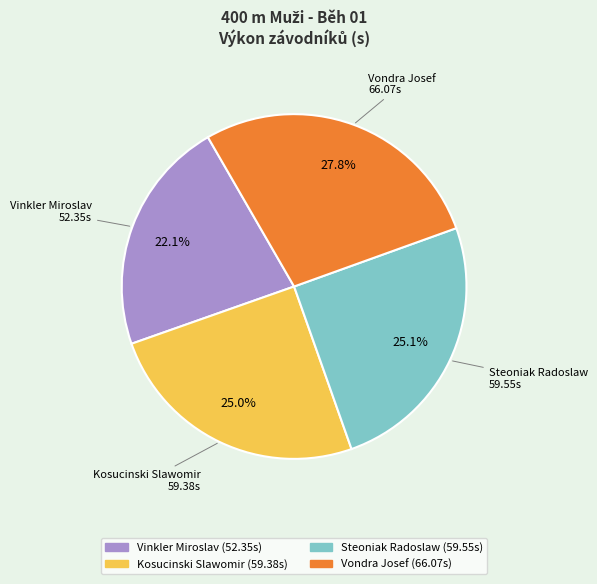

How much of the chart is everything except Kosucinski Slawomir?

75.0%